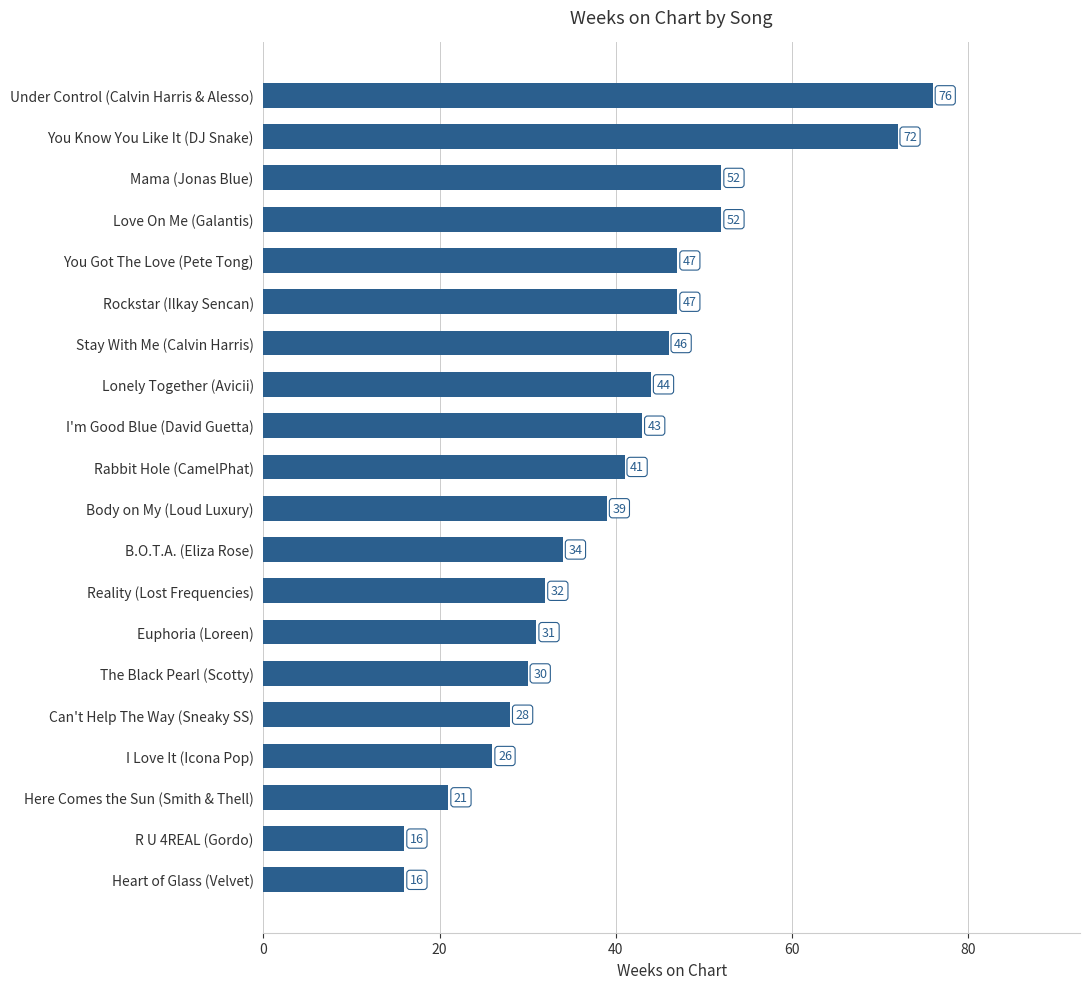

Reading bottom to top, what are all the values shown in this chart?

Heart of Glass (Velvet)=16	R U 4REAL (Gordo)=16	Here Comes the Sun (Smith & Thell)=21	I Love It (Icona Pop)=26	Can't Help The Way (Sneaky SS)=28	The Black Pearl (Scotty)=30	Euphoria (Loreen)=31	Reality (Lost Frequencies)=32	B.O.T.A. (Eliza Rose)=34	Body on My (Loud Luxury)=39	Rabbit Hole (CamelPhat)=41	I'm Good Blue (David Guetta)=43	Lonely Together (Avicii)=44	Stay With Me (Calvin Harris)=46	Rockstar (Ilkay Sencan)=47	You Got The Love (Pete Tong)=47	Love On Me (Galantis)=52	Mama (Jonas Blue)=52	You Know You Like It (DJ Snake)=72	Under Control (Calvin Harris & Alesso)=76